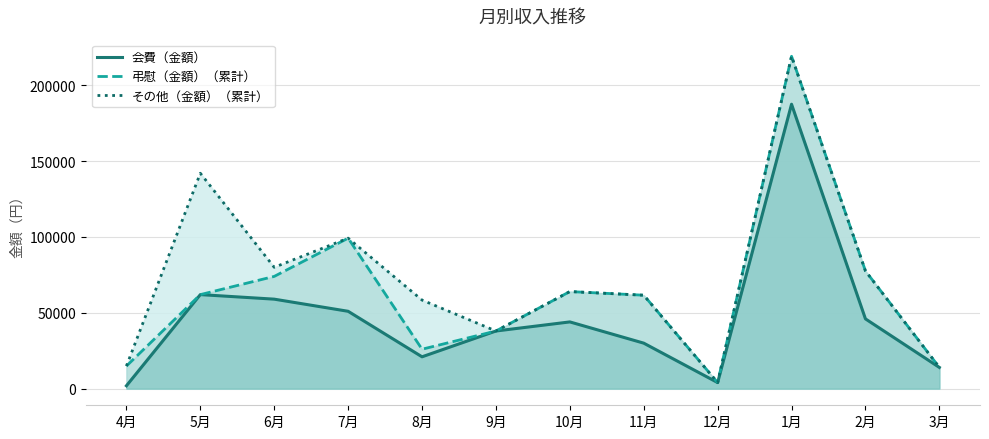

The その他（金額）（累計） series shows 77600 at 2月. True or false?

True